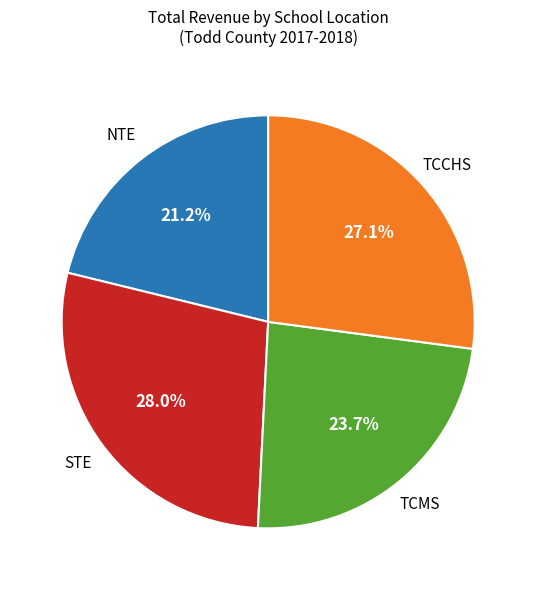

Does any single category account for the majority?

No